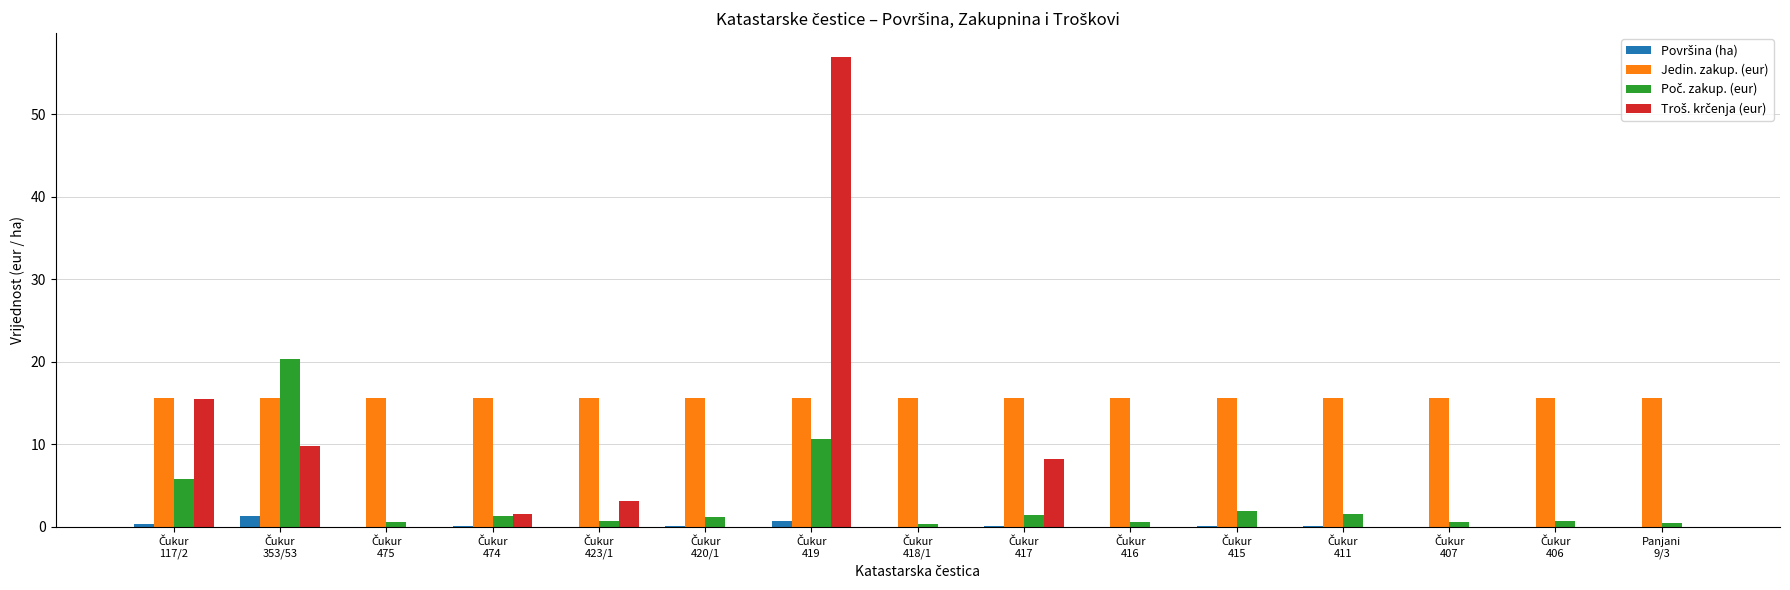

Which series has the largest total across all categories?

Jedin. zakup. (eur)